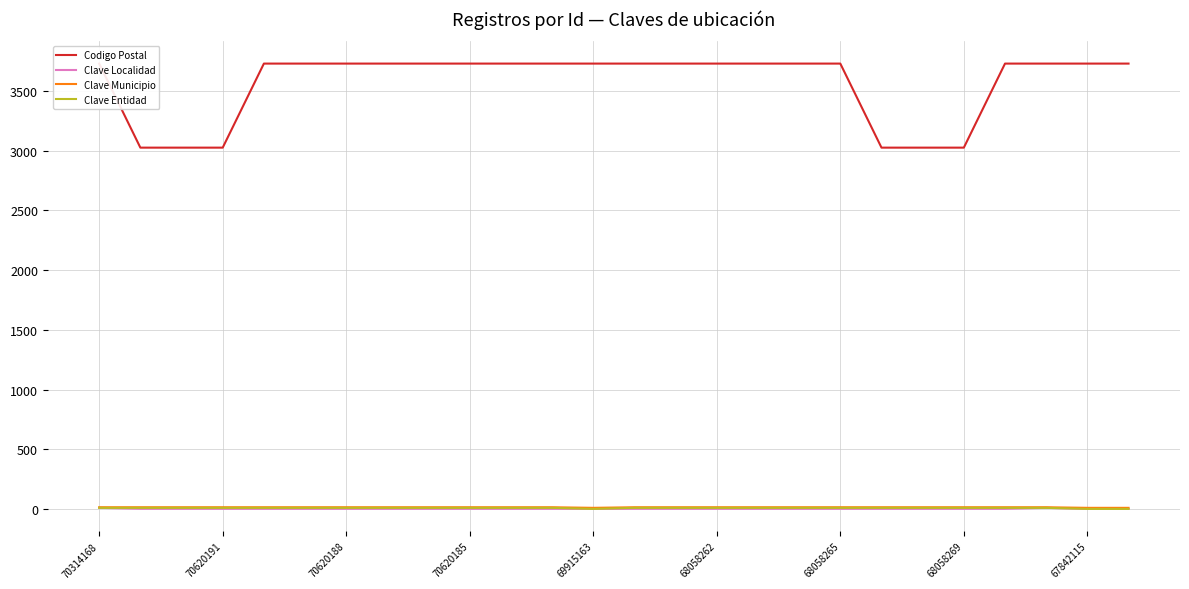

True or false: Clave Localidad has a value of 0 at 69915163.

True